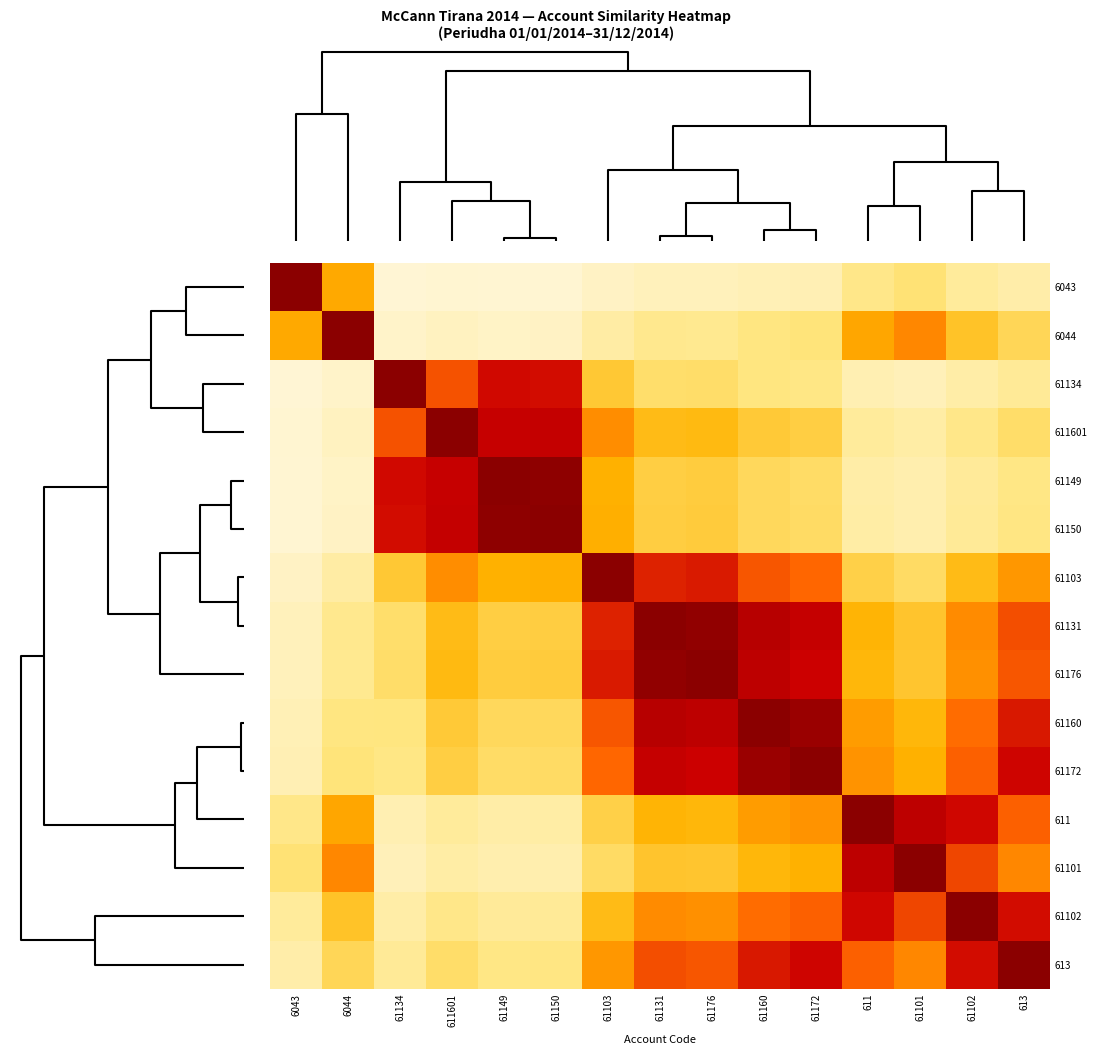

What is the maximum value shown in the chart?

1.0